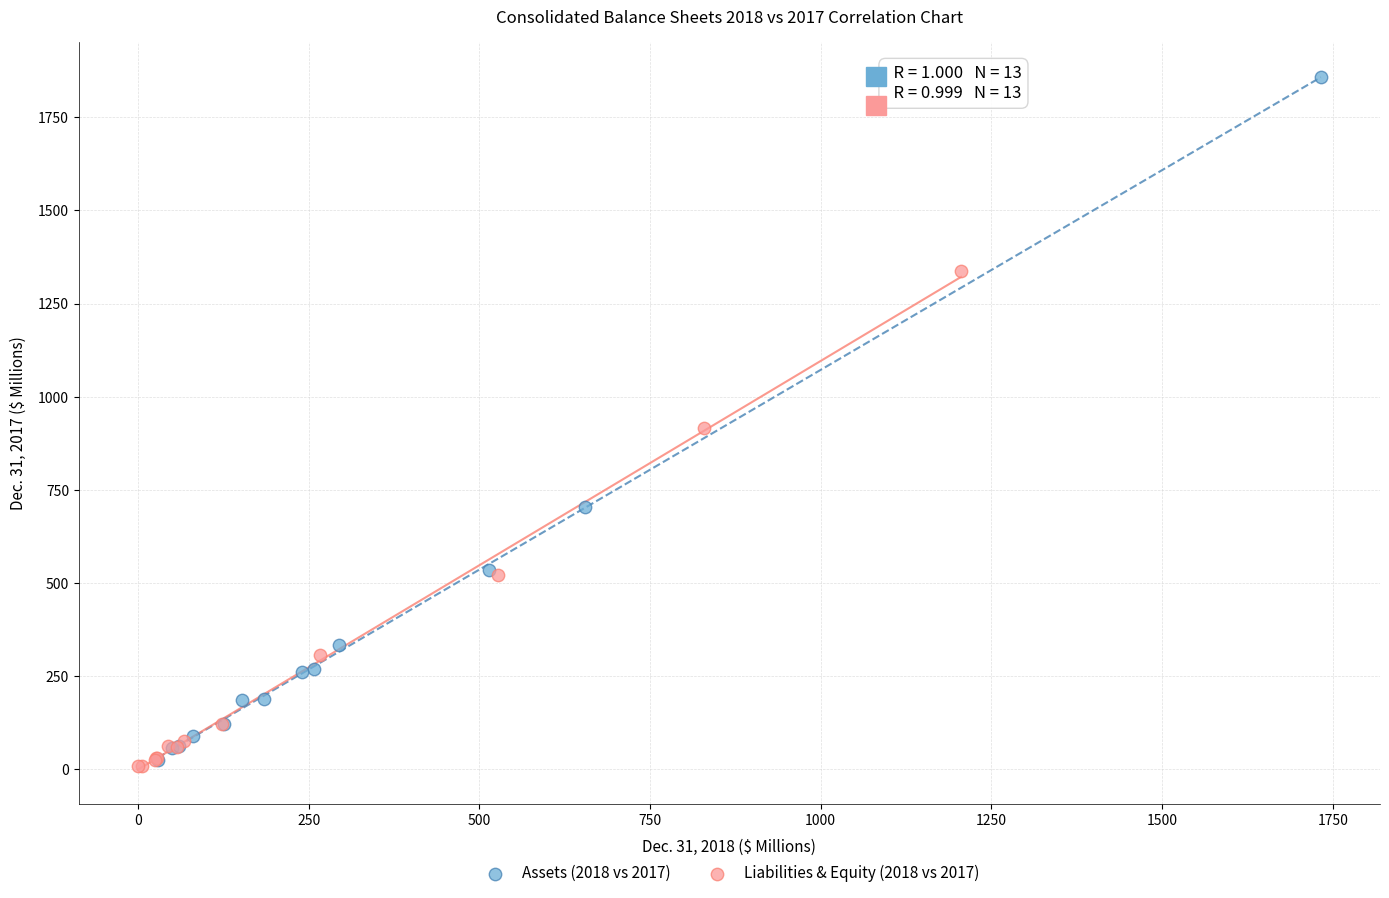

Which series has the largest Y range (max minus min)?

Assets (2018 vs 2017)